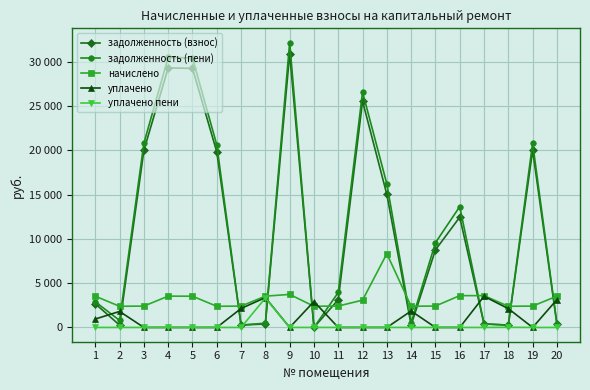

What is the highest value of the уплачено series?

3516.3